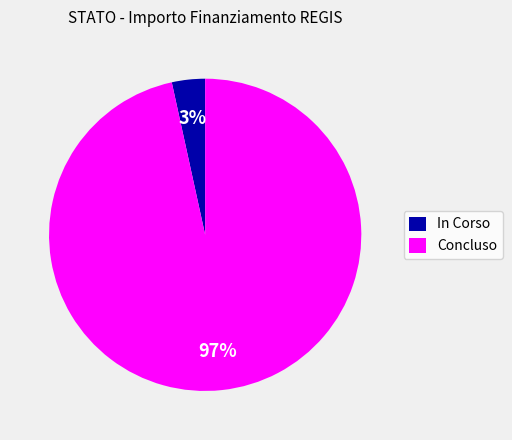

Which slice is the largest?

Concluso